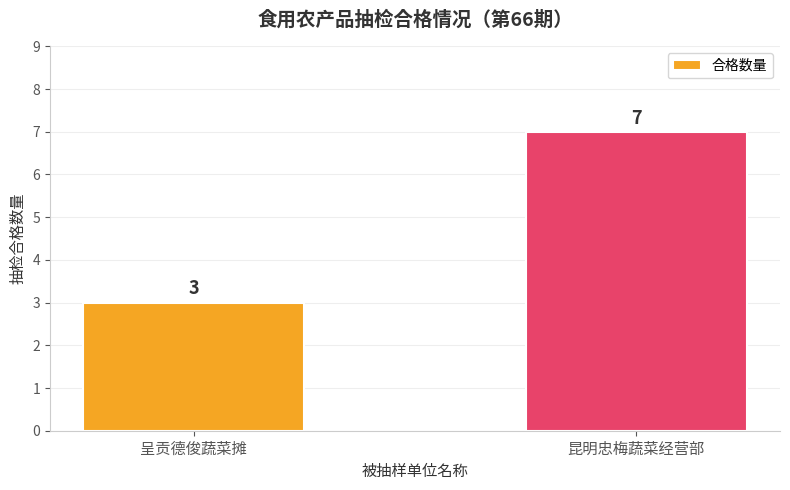

What is the change in value from 呈贡德俊蔬菜摊 to 昆明忠梅蔬菜经营部?

+4